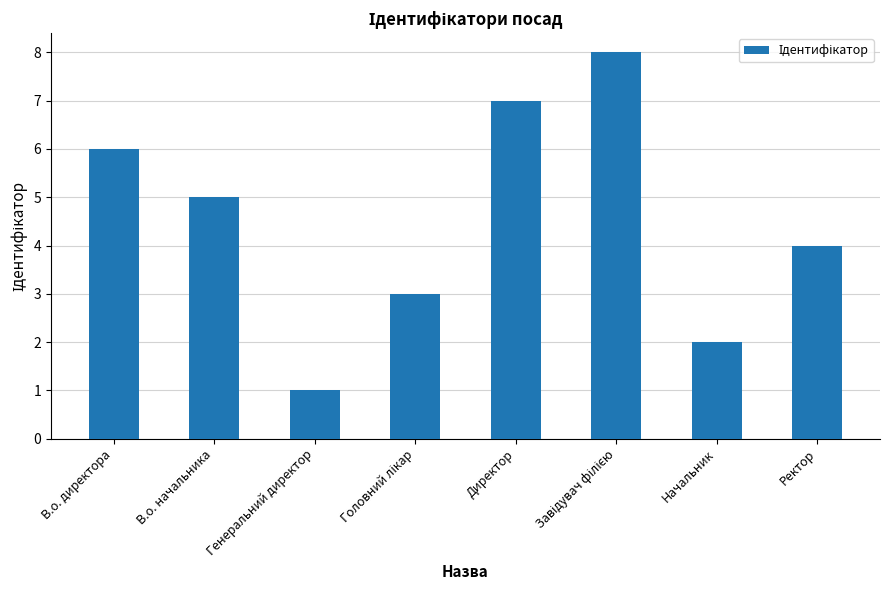

Approximately how many times larger is the value at Ректор compared to В.о. начальника?

0.8